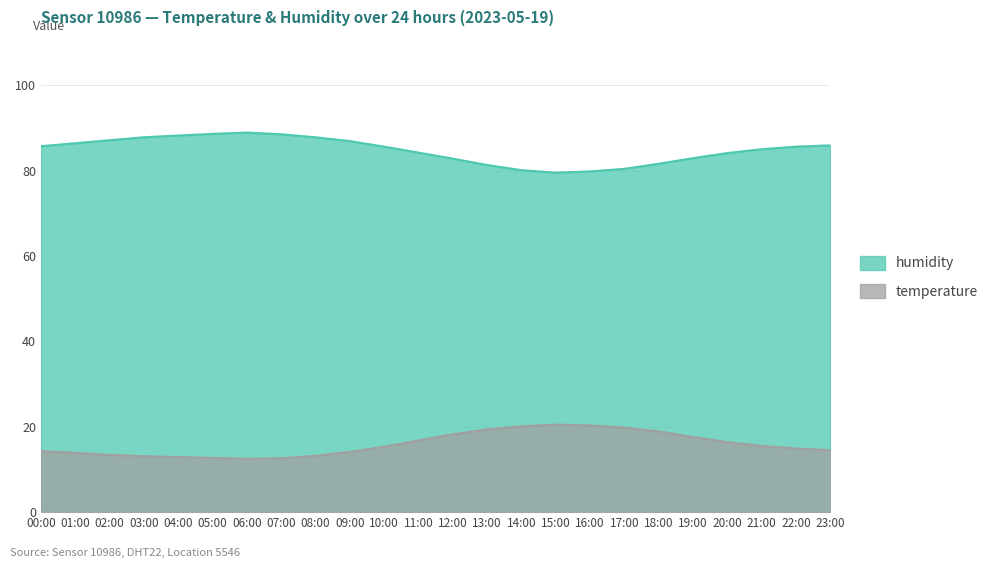

The humidity series shows 132.4 at 21:00. True or false?

False